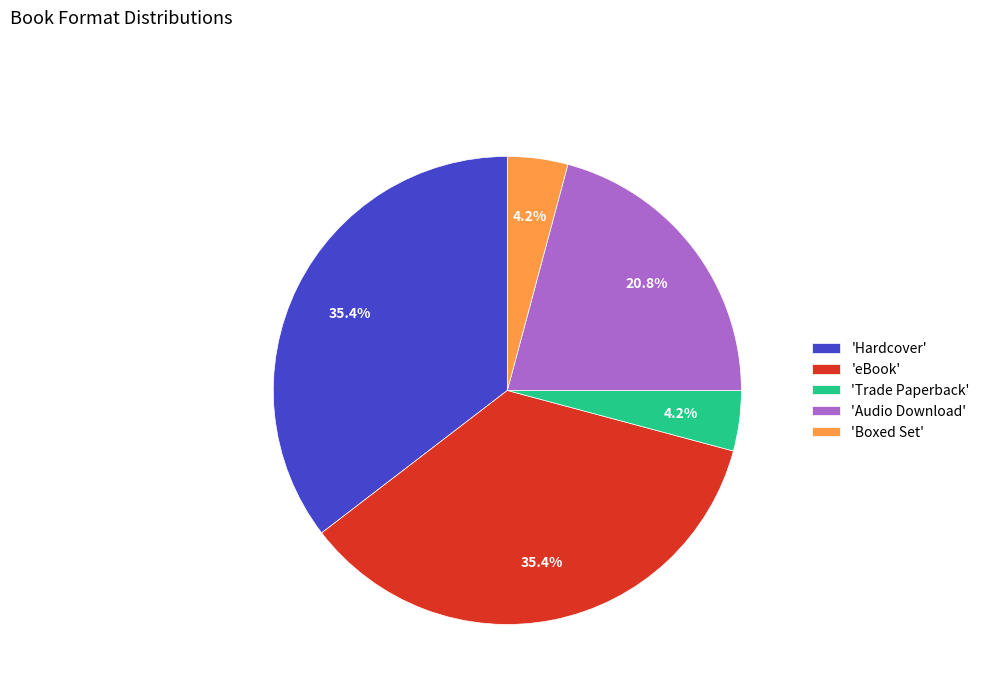

Does any single category account for the majority?

No